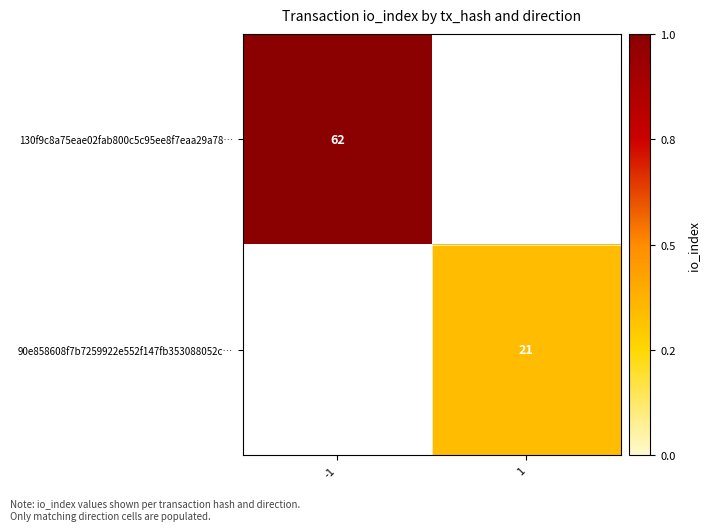

Is it true that 90e858608f7b7259922e552f147fb353088052c… equals 4 at 1?

False